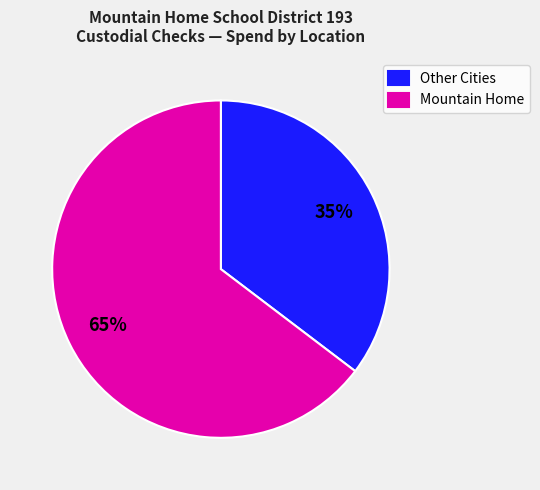

What is the majority slice?

Mountain Home